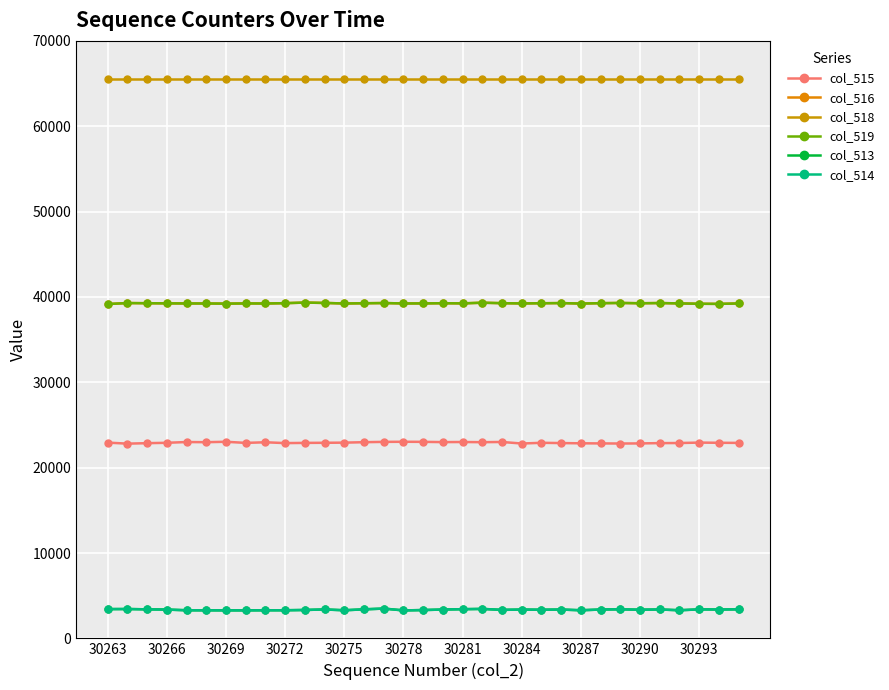

What is the greatest value displayed?

65535